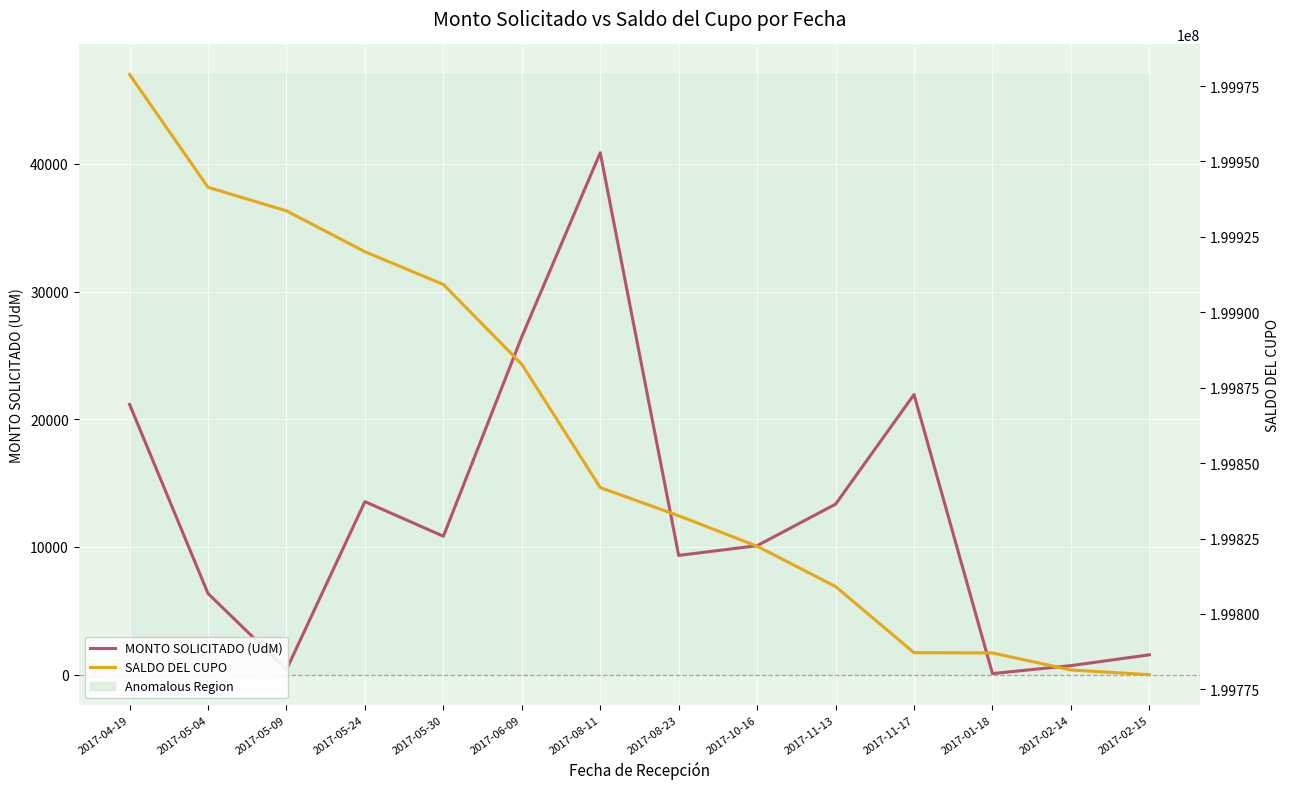

What value does the MONTO SOLICITADO (UdM) series have at 2017-01-18, to the nearest 50?

100